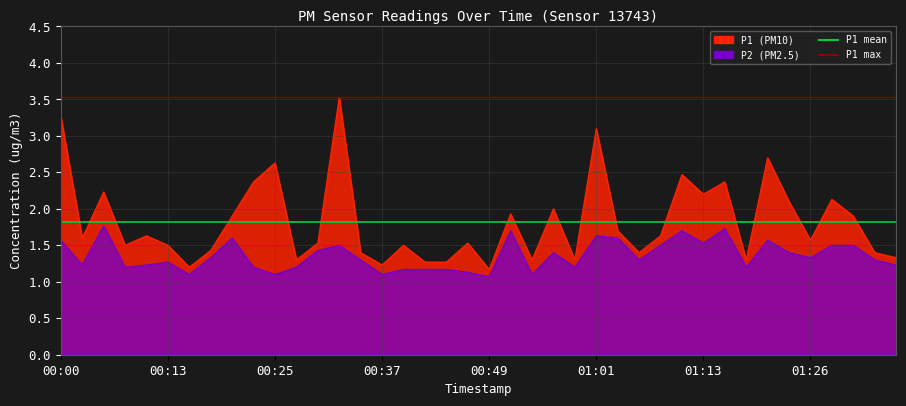

What is the value of the P1 max point at the 2nd from the left?

3.5